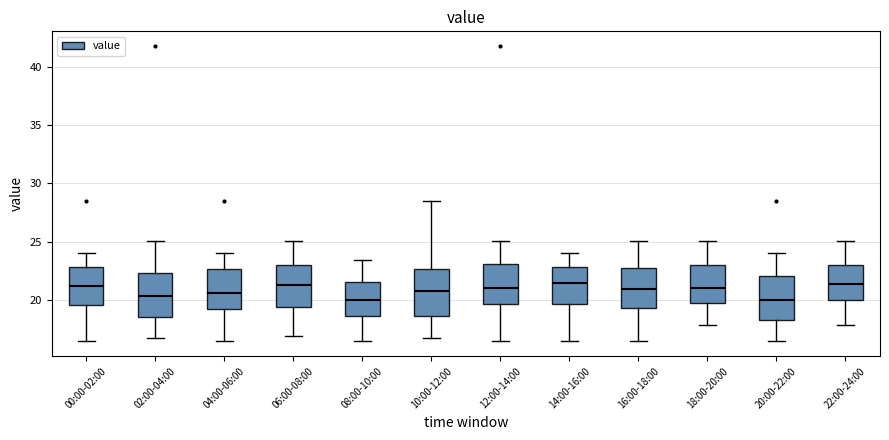

Reading left to right, transcribe this box plot: for each box, give where its median line is, the range the box spans, and where its two whiskers end, as read against the y-axis. The values are not printed on the chart, so give them approximately, as read against the axis.

00:00-02:00: median 21.0, box 19.5 to 23.0, whiskers 16.5 to 24.0
02:00-04:00: median 20.5, box 18.5 to 22.5, whiskers 17.0 to 25.0
04:00-06:00: median 20.5, box 19.0 to 22.5, whiskers 16.5 to 24.0
06:00-08:00: median 21.5, box 19.5 to 23.0, whiskers 17.0 to 25.0
08:00-10:00: median 20.0, box 18.5 to 21.5, whiskers 16.5 to 23.5
10:00-12:00: median 21.0, box 18.5 to 22.5, whiskers 17.0 to 28.5
12:00-14:00: median 21.0, box 19.5 to 23.0, whiskers 16.5 to 25.0
14:00-16:00: median 21.5, box 19.5 to 23.0, whiskers 16.5 to 24.0
16:00-18:00: median 21.0, box 19.5 to 23.0, whiskers 16.5 to 25.0
18:00-20:00: median 21.0, box 19.5 to 23.0, whiskers 18.0 to 25.0
20:00-22:00: median 20.0, box 18.5 to 22.0, whiskers 16.5 to 24.0
22:00-24:00: median 21.5, box 20.0 to 23.0, whiskers 18.0 to 25.0